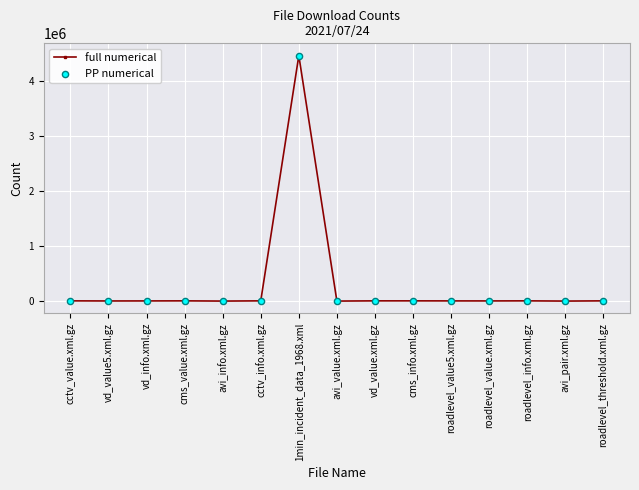

True or false: there are more than 0 points higher than both neighbors.

True